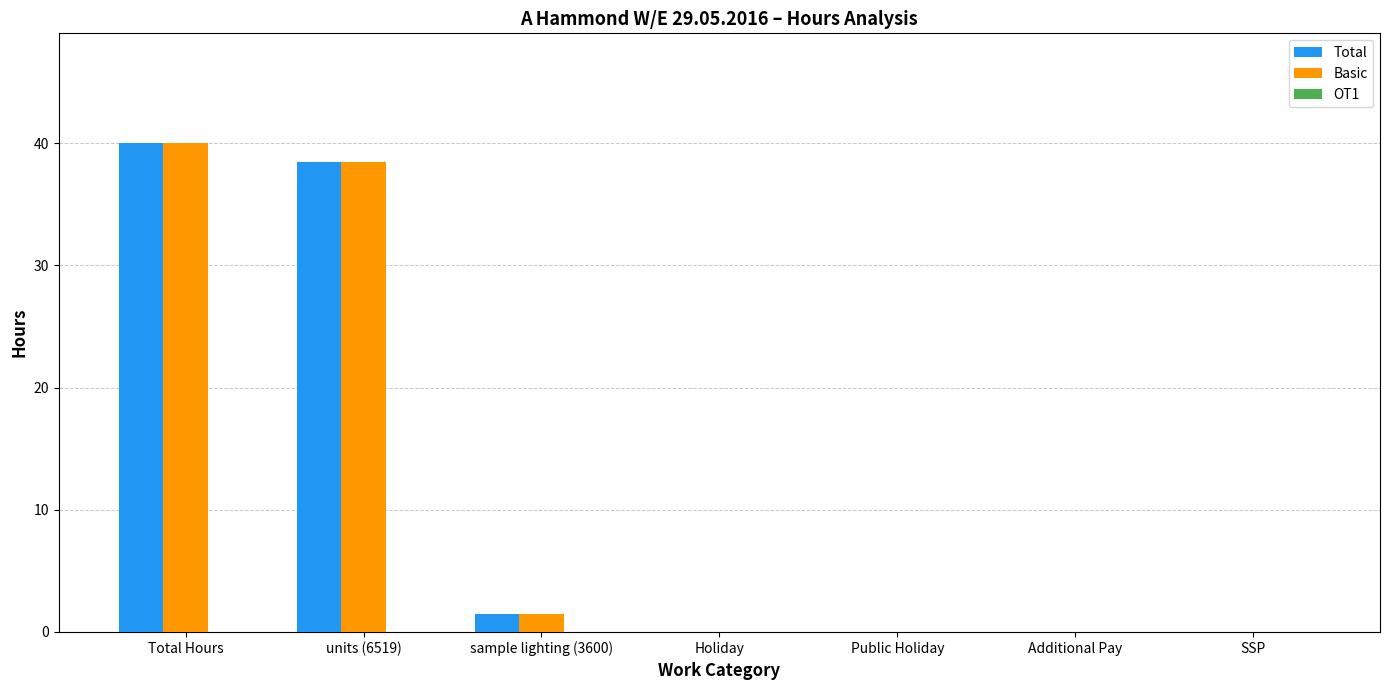

At which category is the sum across all series the highest?

Total Hours